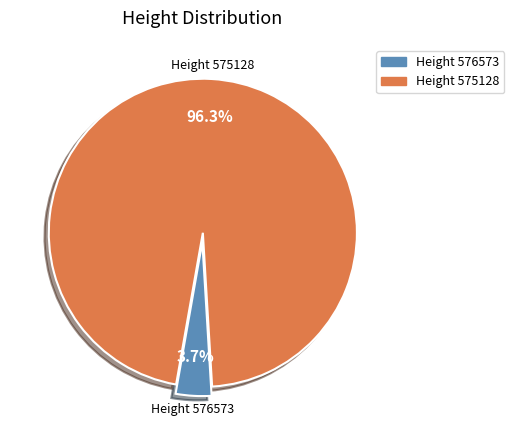

Is there a majority slice in this chart?

Yes